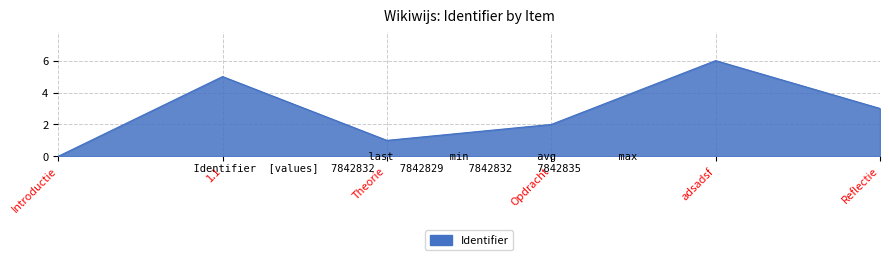

The value at Introductie is 4. True or false?

False